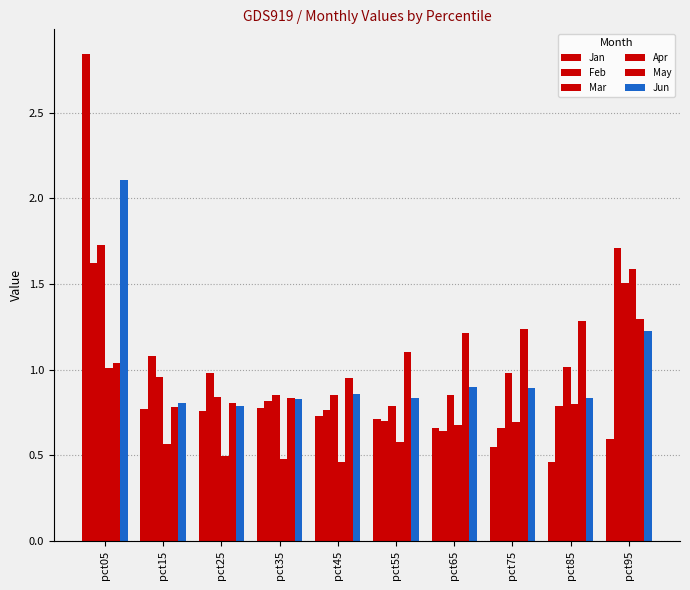

At how many categories does at least one series exceed 1?

7